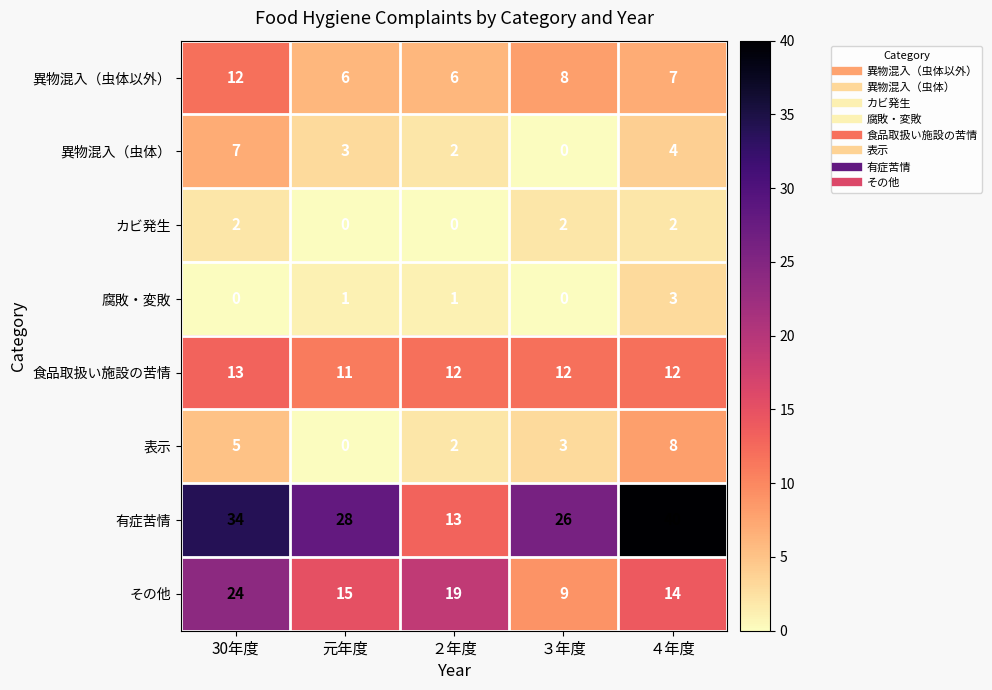

Rank the series at 30年度 from highest to lowest value.

有症苦情, その他, 食品取扱い施設の苦情, 異物混入（虫体以外）, 異物混入（虫体）, 表示, カビ発生, 腐敗・変敗